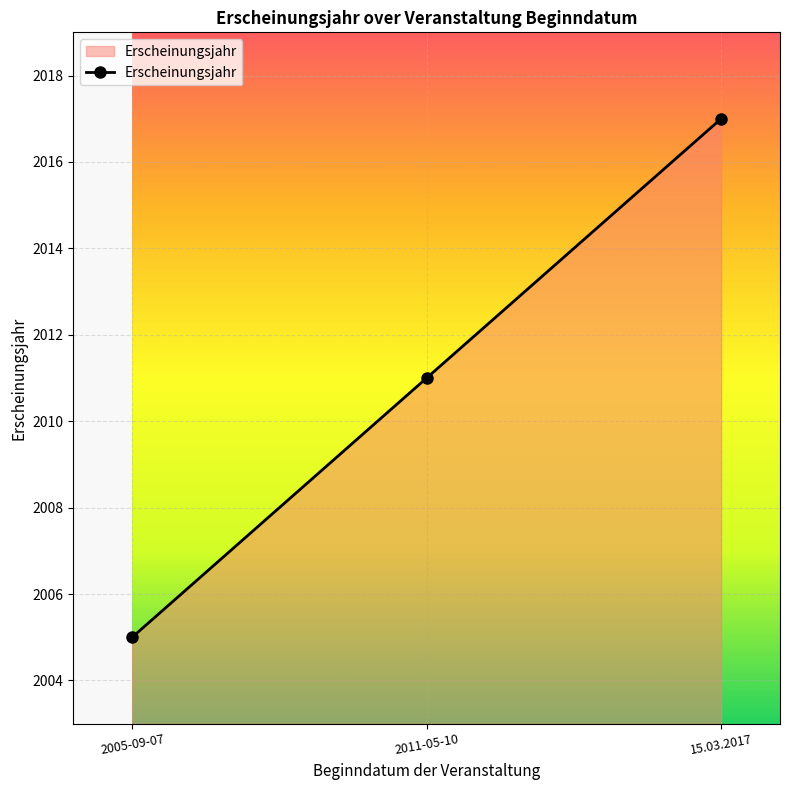

What is the label of the 1st point from the right?

15.03.2017